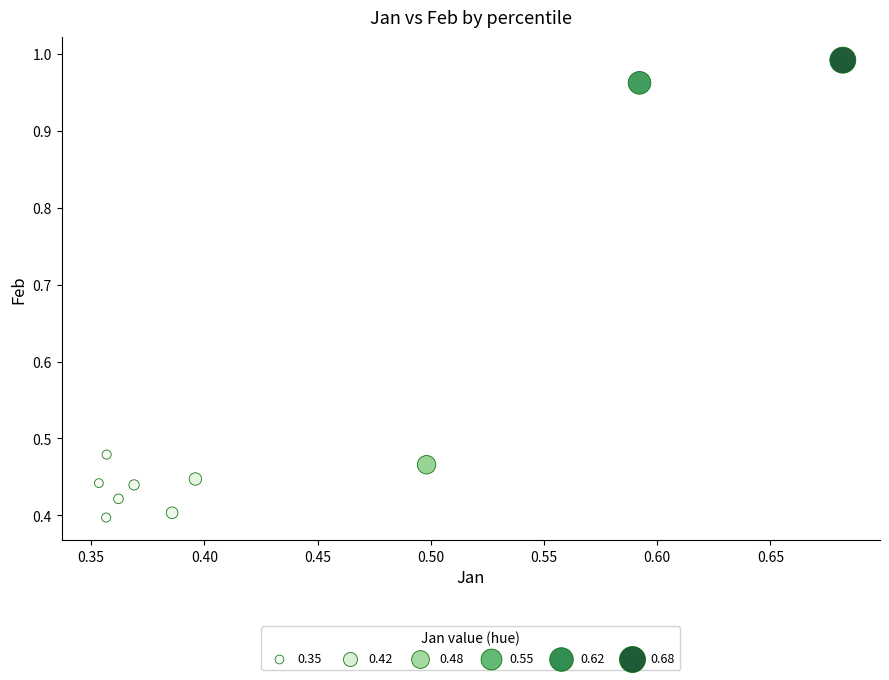

What is the range of Y values (max minus min)?

0.6